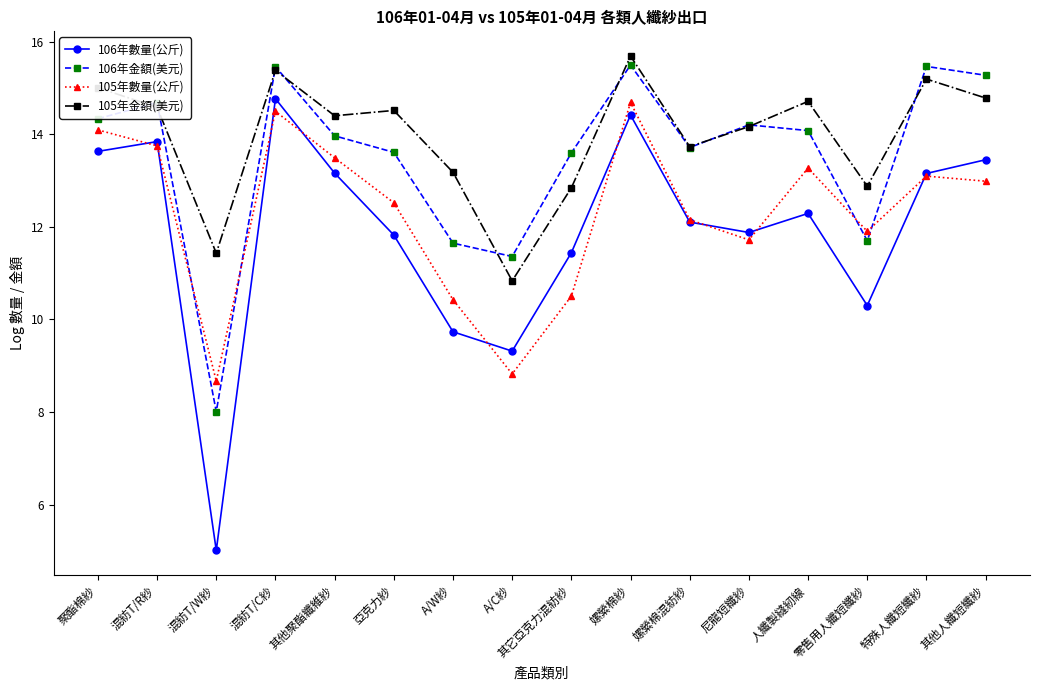

What is the label of the 8th point from the left?

A/C紗